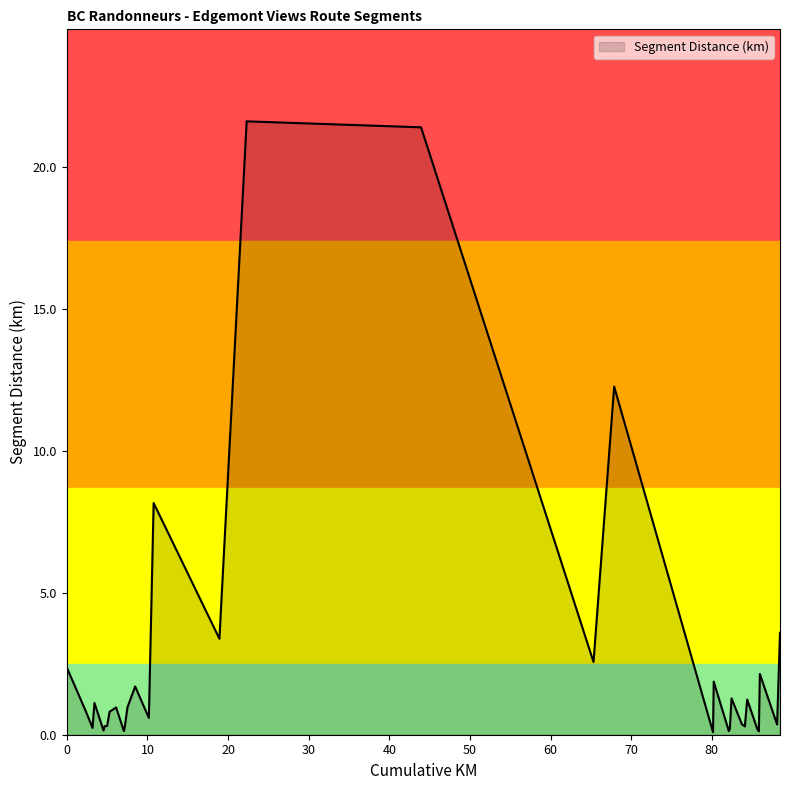

What is the maximum value shown in the chart?

21.6